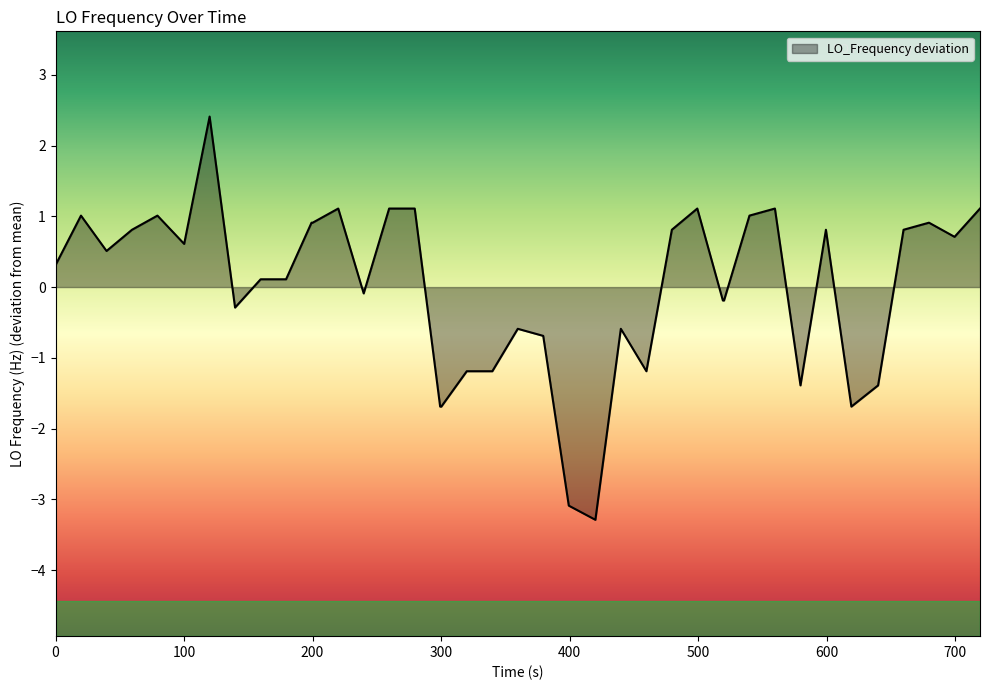

What is the maximum value shown in the chart?

2.4